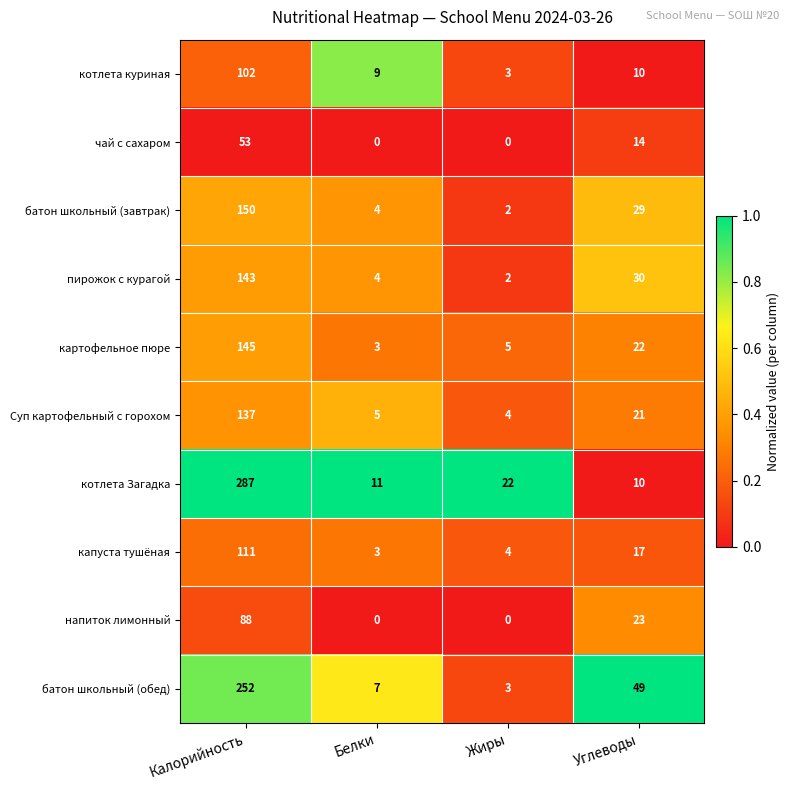

At which label is Суп картофельный с горохом closest to 70?

Углеводы